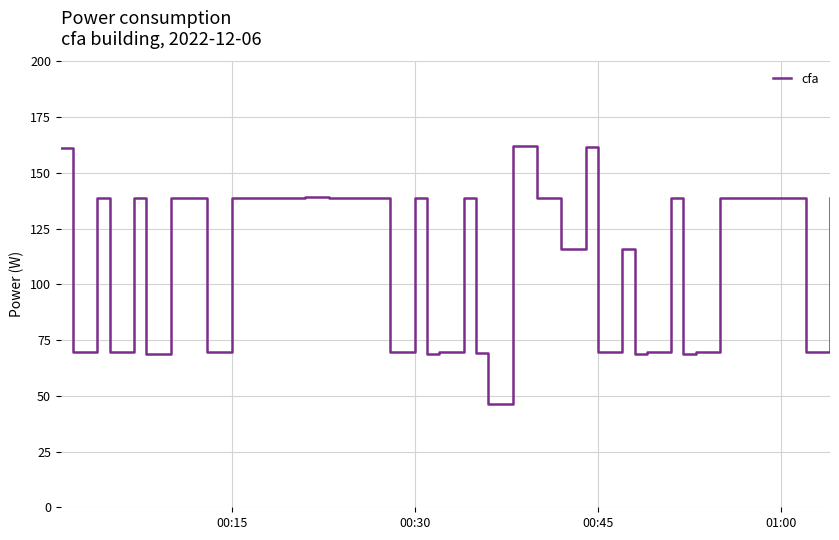

What is the smallest value displayed?

46.2